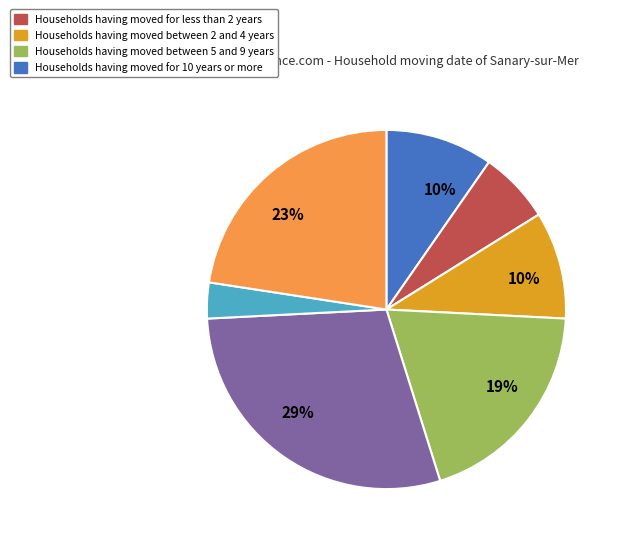

Is there a majority slice in this chart?

No